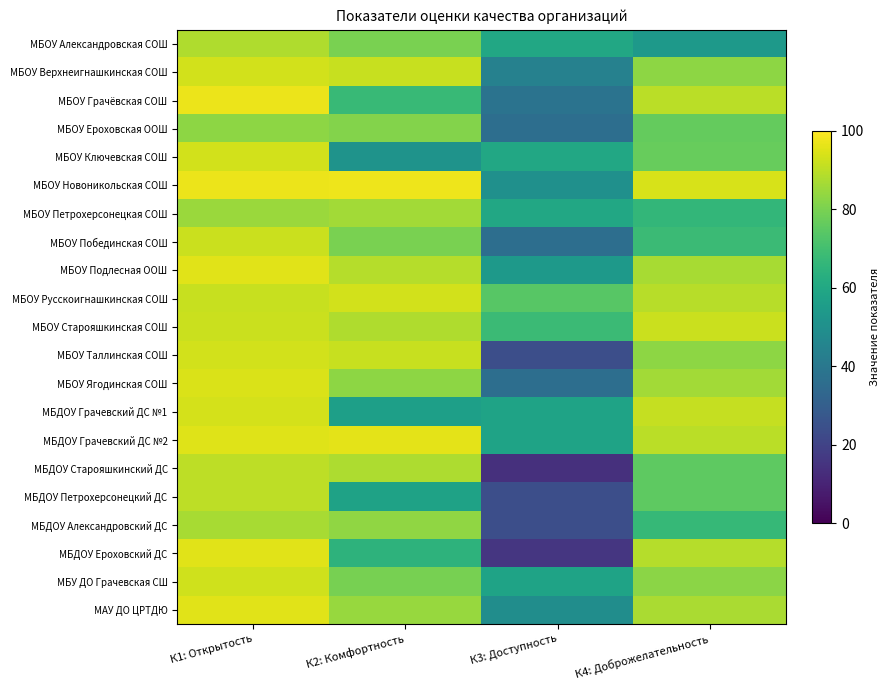

At which category is the sum across all series the highest?

К1: Открытость